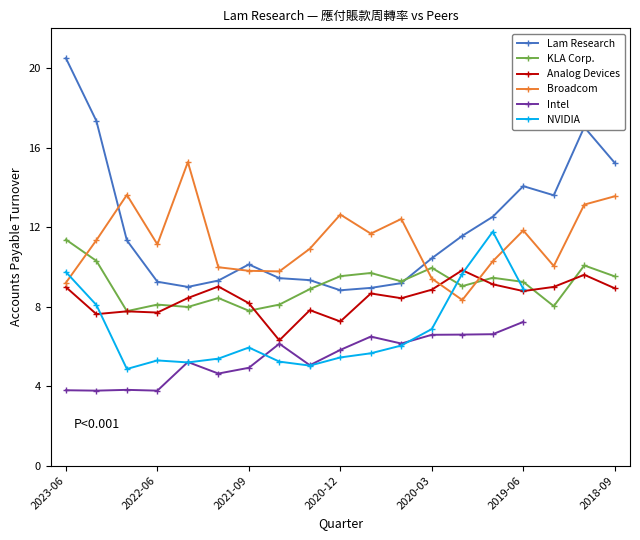

Is it true that Lam Research equals 21.9 at 2019-06?

False